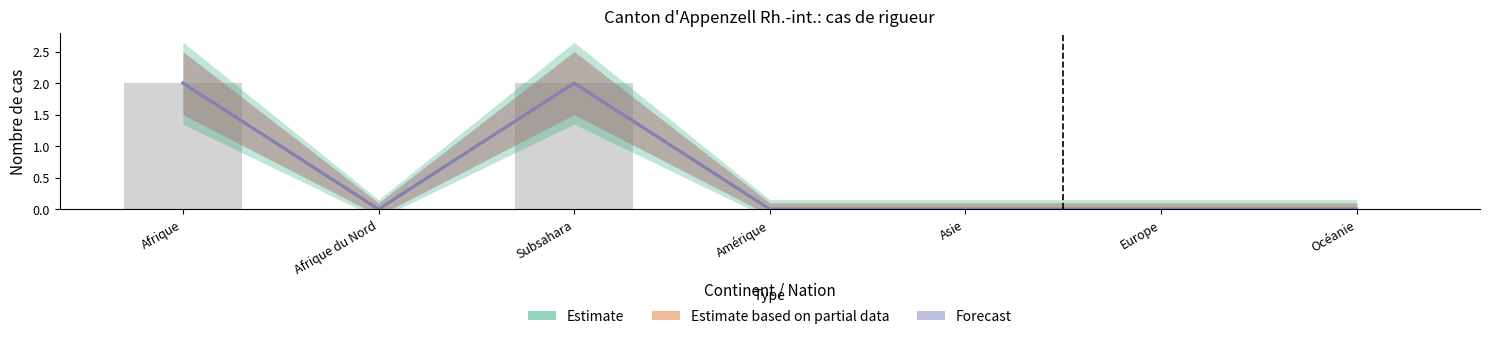

What is the sum of all Forecast values?

4